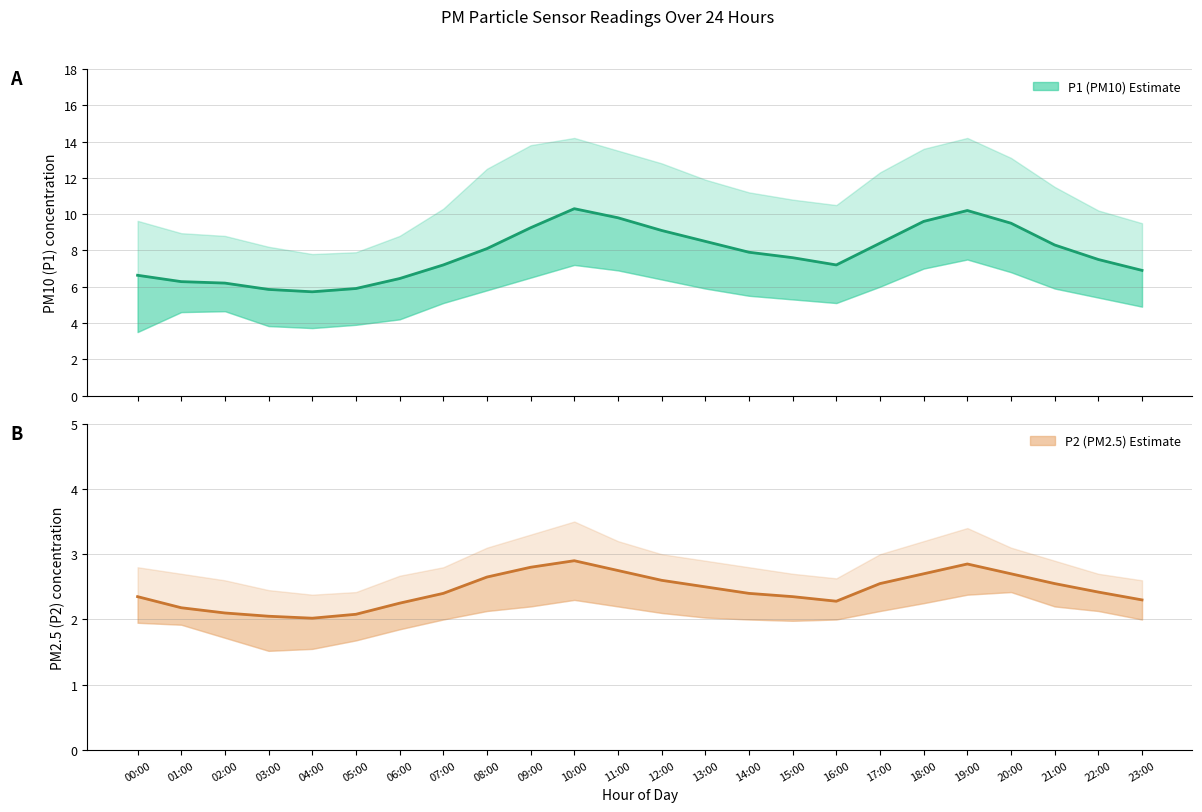

Rank the series by their maximum value, from highest to lowest.

P1 (PM10) Estimate, P2 (PM2.5) Estimate